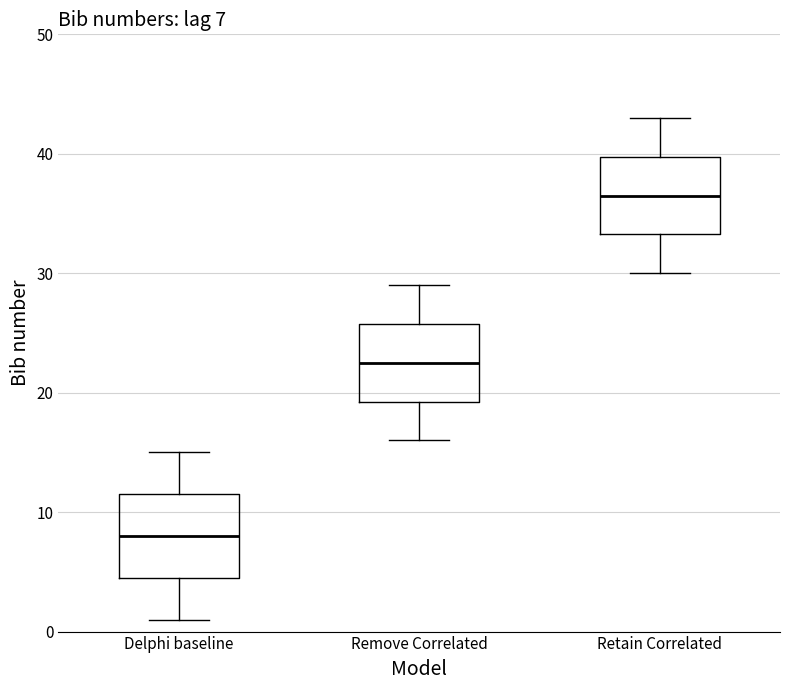

Which box has the highest median line?

Retain Correlated